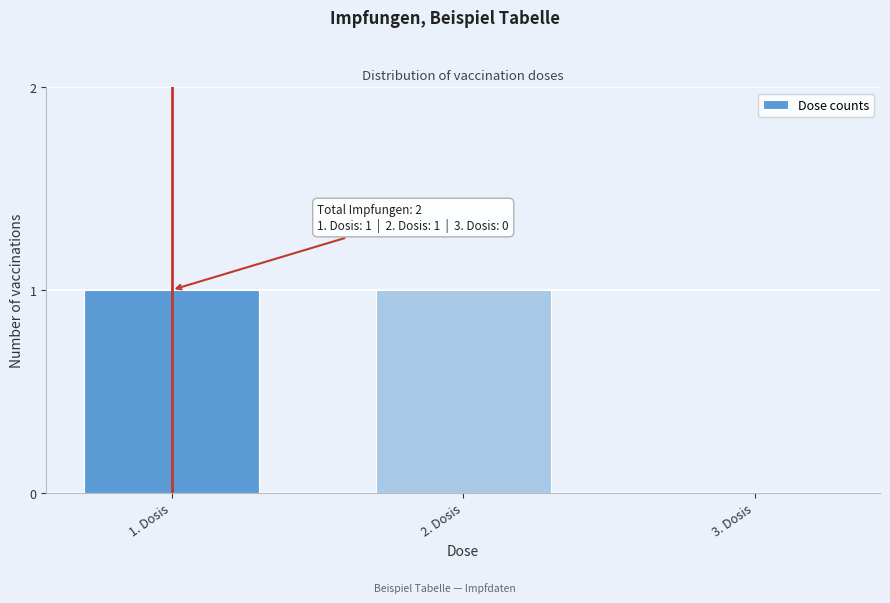

Reading left to right, transcribe all the data shown in this chart.

1. Dosis=1	2. Dosis=1	3. Dosis=0